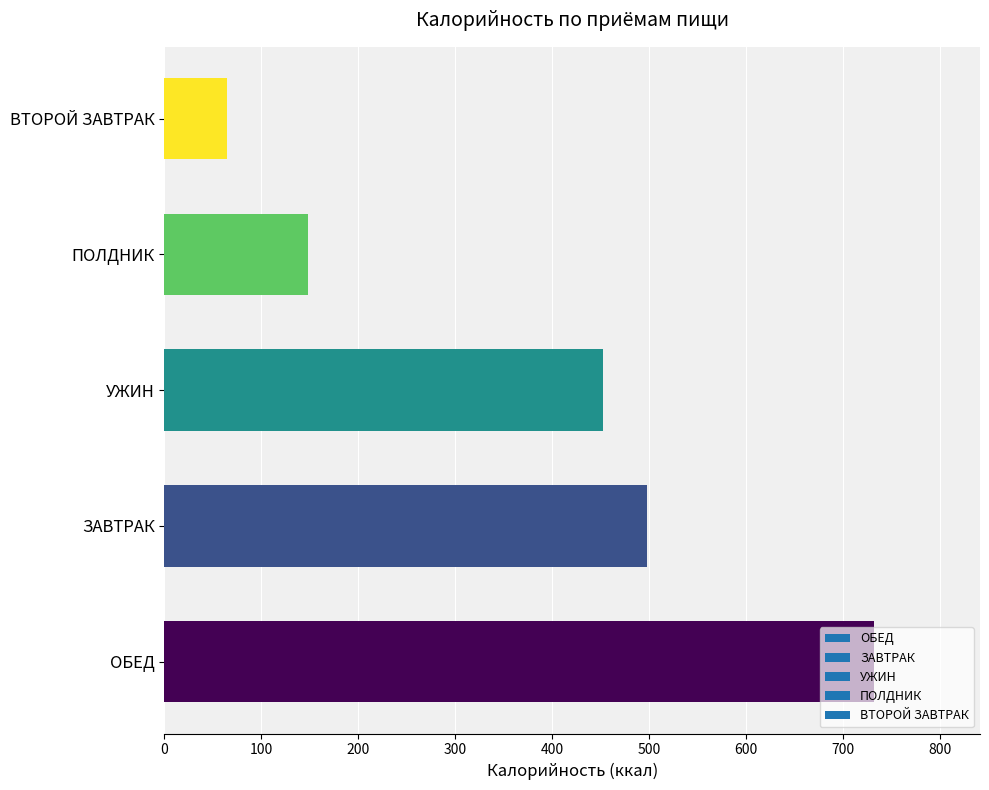

List the labels in order of value, largest first.

ОБЕД, ЗАВТРАК, УЖИН, ПОЛДНИК, ВТОРОЙ ЗАВТРАК